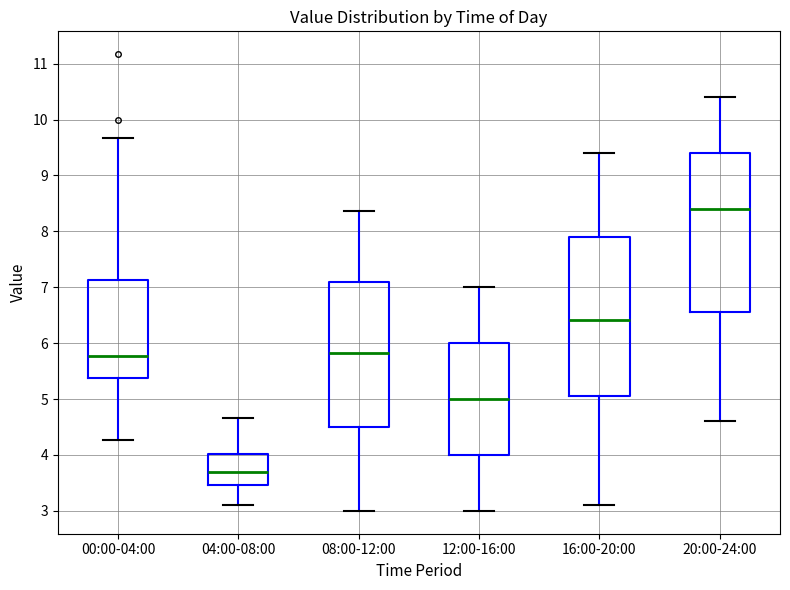

Reading left to right, read every box against the y-axis: the position of its median line, the range the box covers, and the ends of its whiskers. The values are not printed on the chart, so give them approximately, as read against the axis.

00:00-04:00: median 5.8, box 5.4 to 7.1, whiskers 4.3 to 9.7
04:00-08:00: median 3.7, box 3.5 to 4.0, whiskers 3.1 to 4.7
08:00-12:00: median 5.8, box 4.5 to 7.1, whiskers 3.0 to 8.4
12:00-16:00: median 5.0, box 4.0 to 6.0, whiskers 3.0 to 7.0
16:00-20:00: median 6.4, box 5.1 to 7.9, whiskers 3.1 to 9.4
20:00-24:00: median 8.4, box 6.6 to 9.4, whiskers 4.6 to 10.4